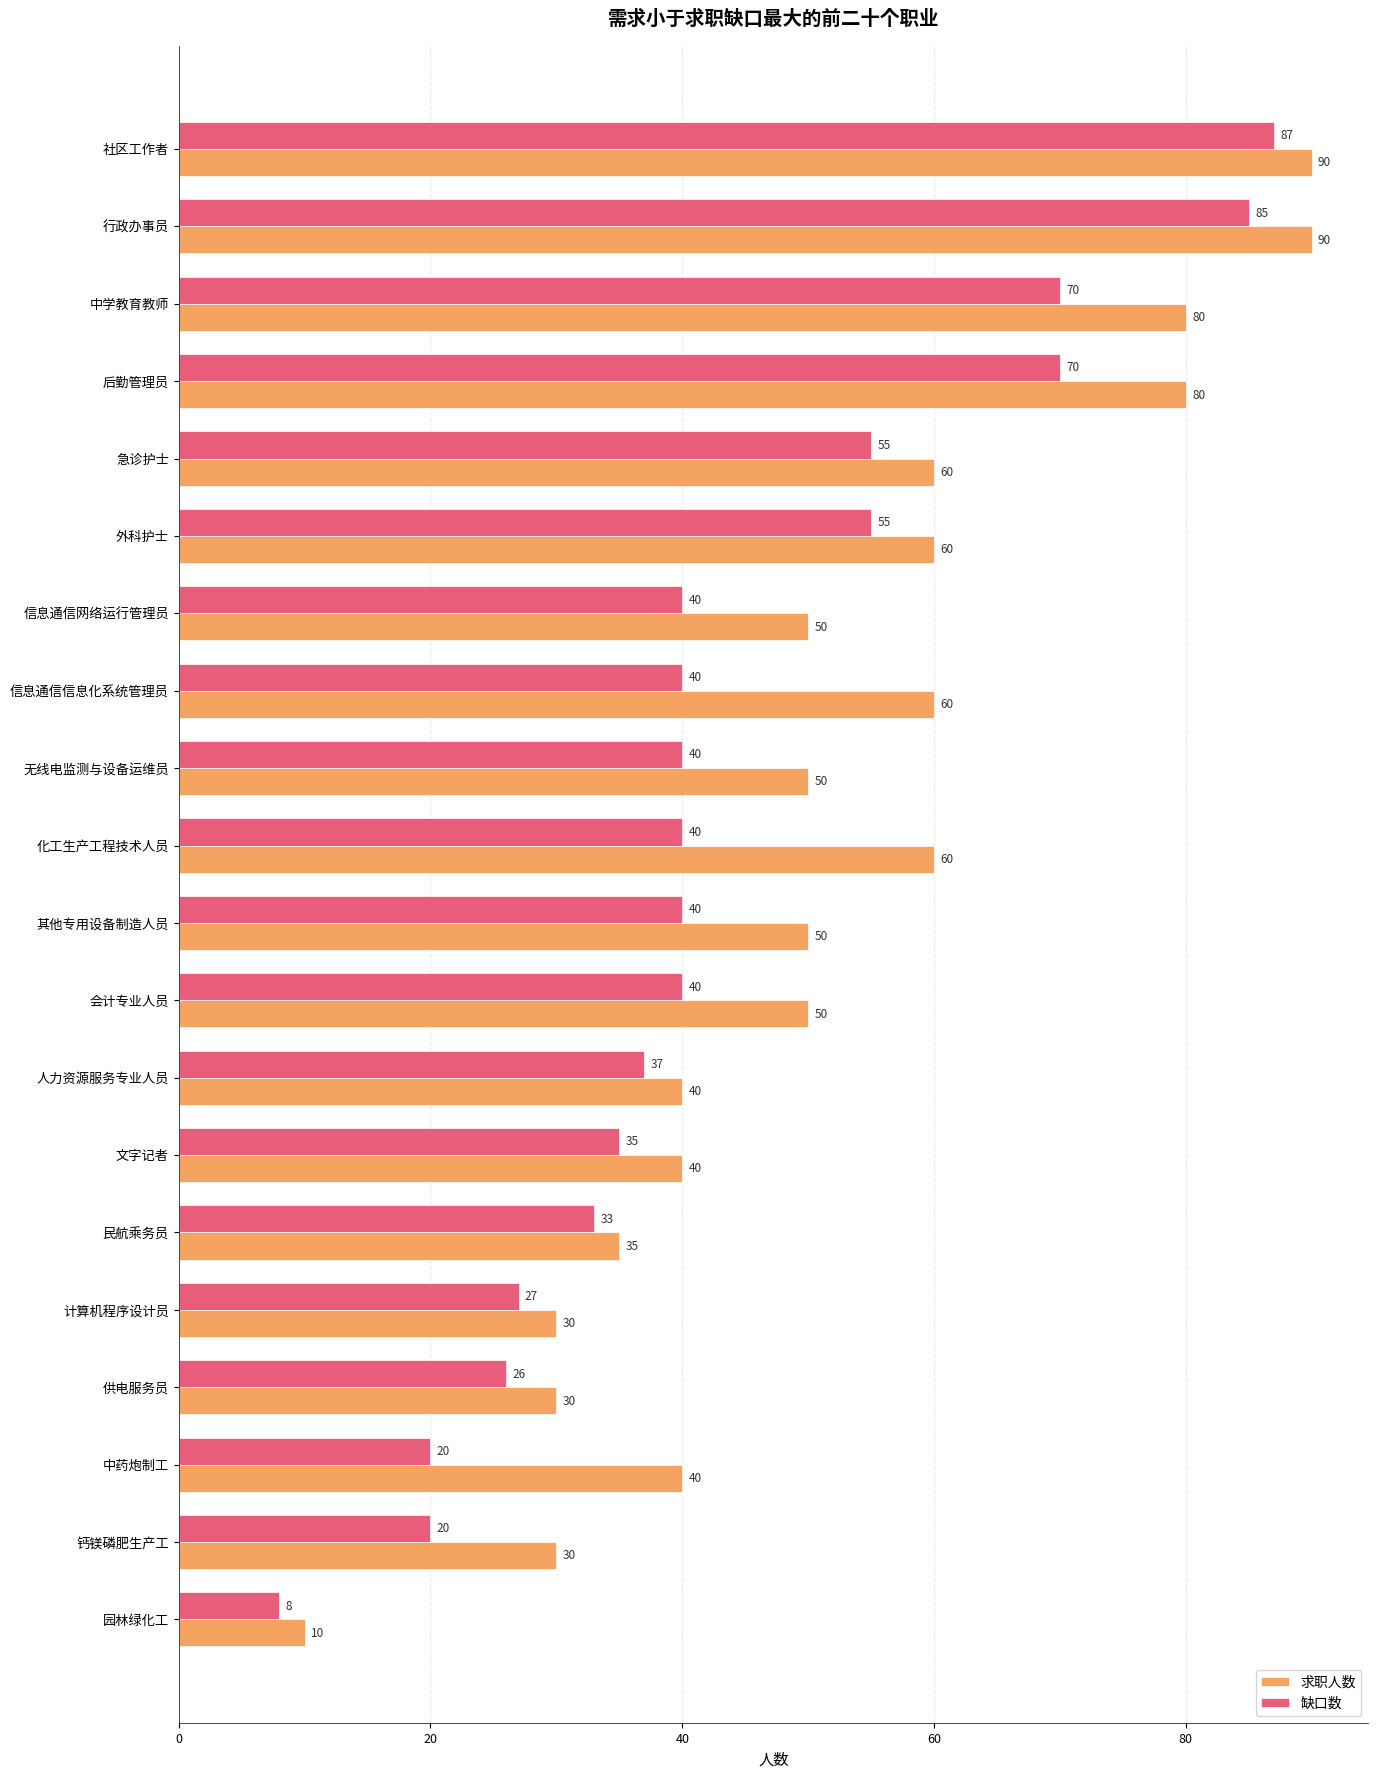

At how many categories does at least one series exceed 17?

19